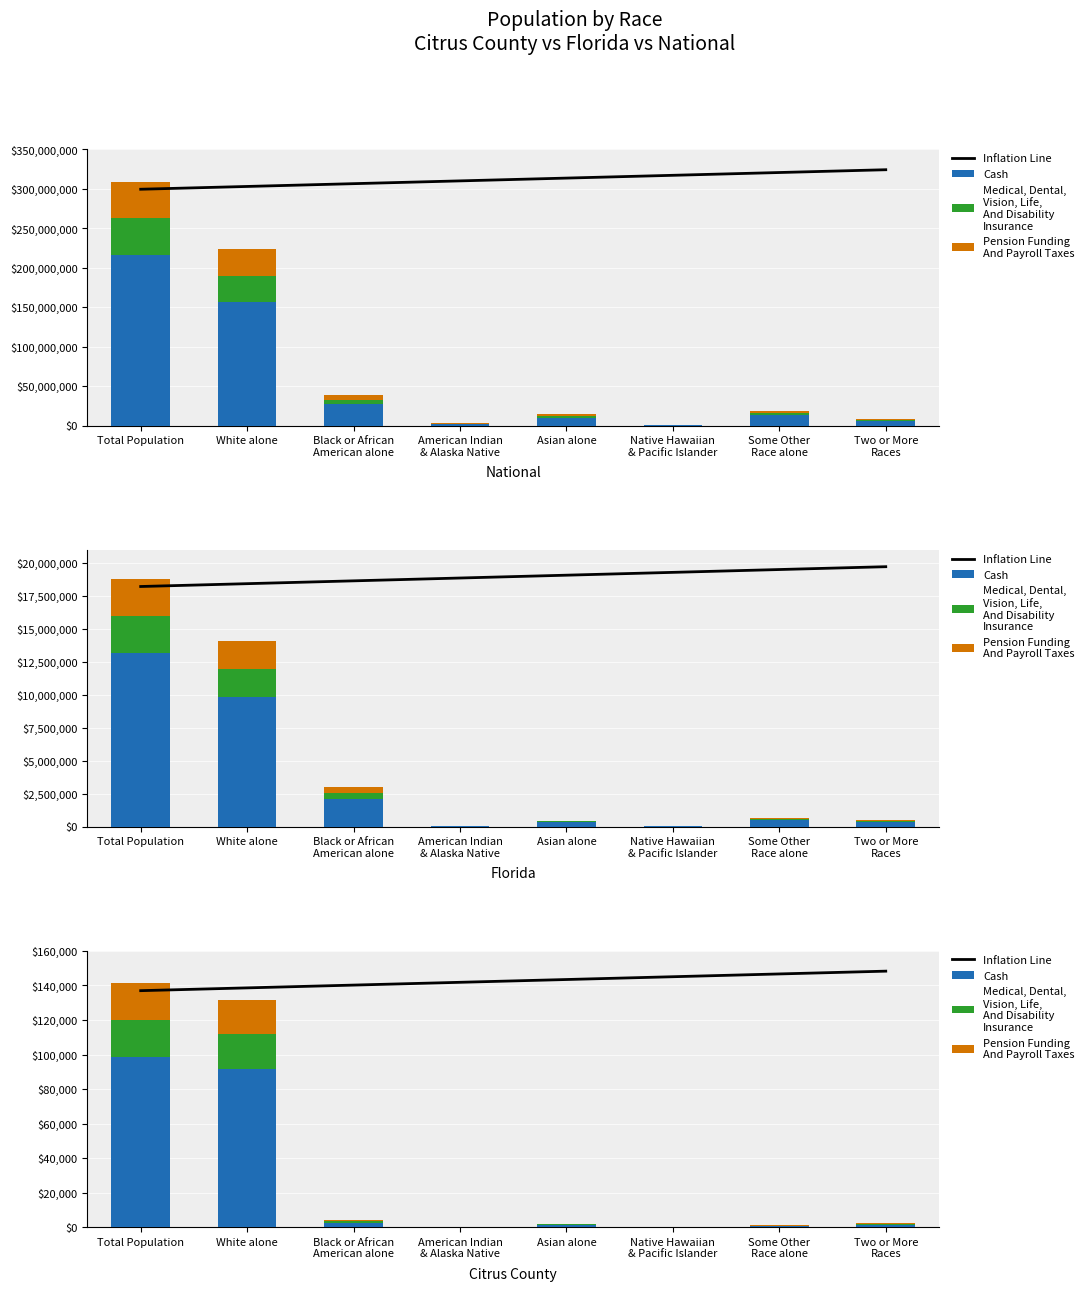

Which category has the lowest value across all series?

Native Hawaiian
& Pacific Islander